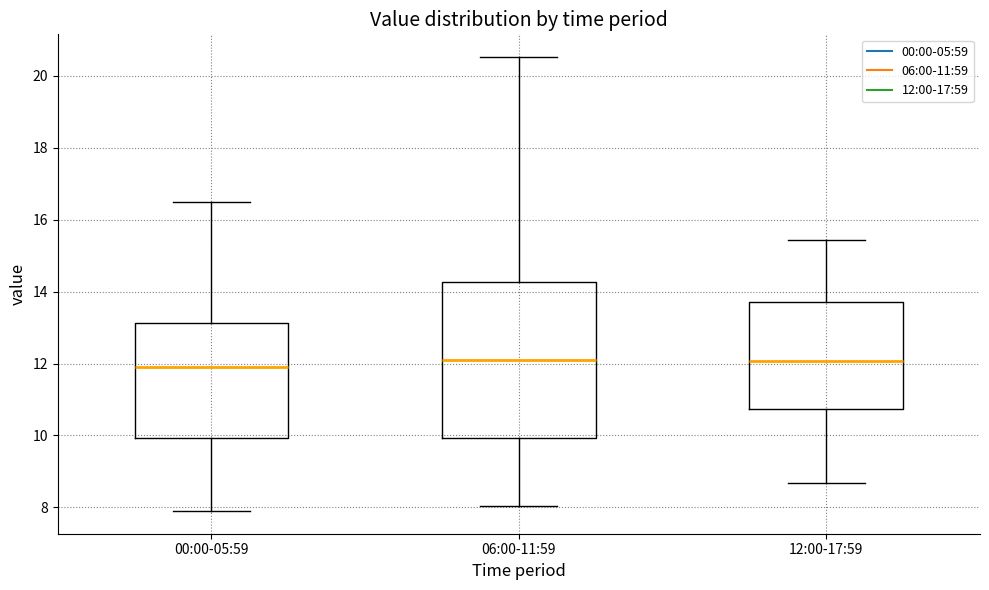

Which box is the tallest, from its lower edge to its upper edge?

06:00-11:59